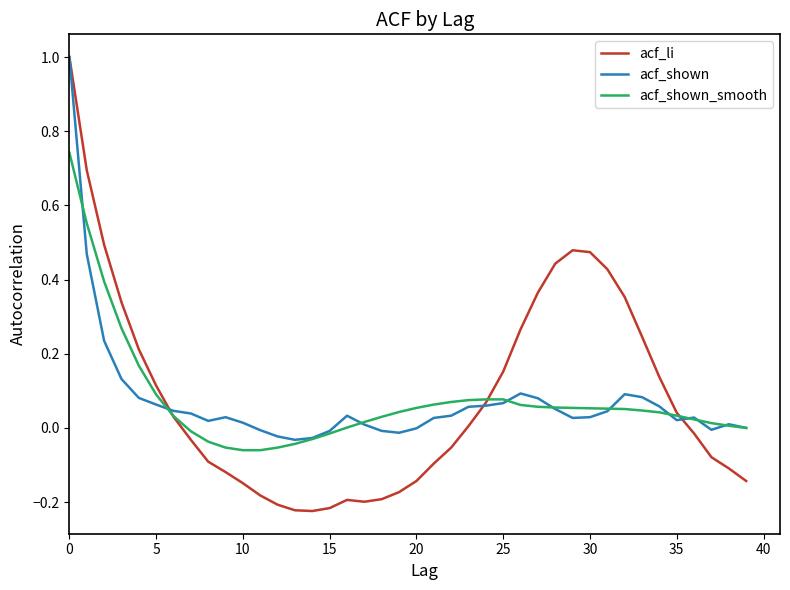

Which series has the largest range (max minus min)?

acf_li